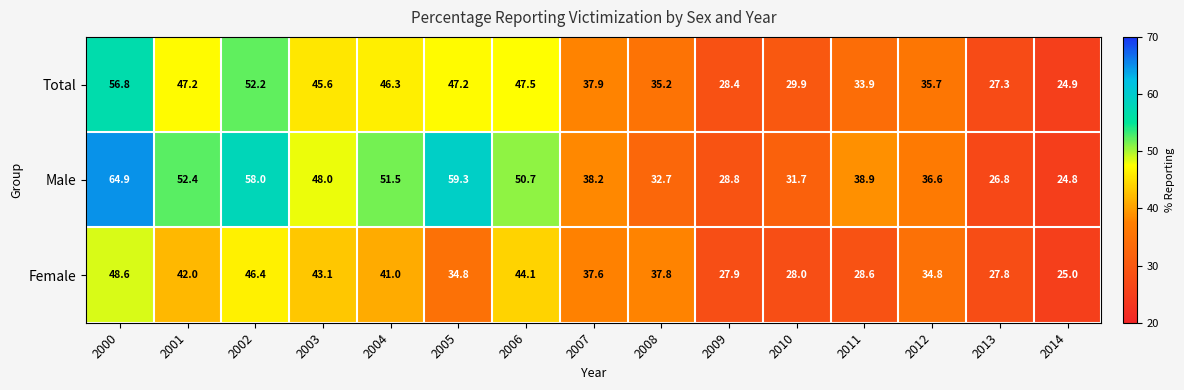

What is the spread (max minus min) of values at 2001?

10.4